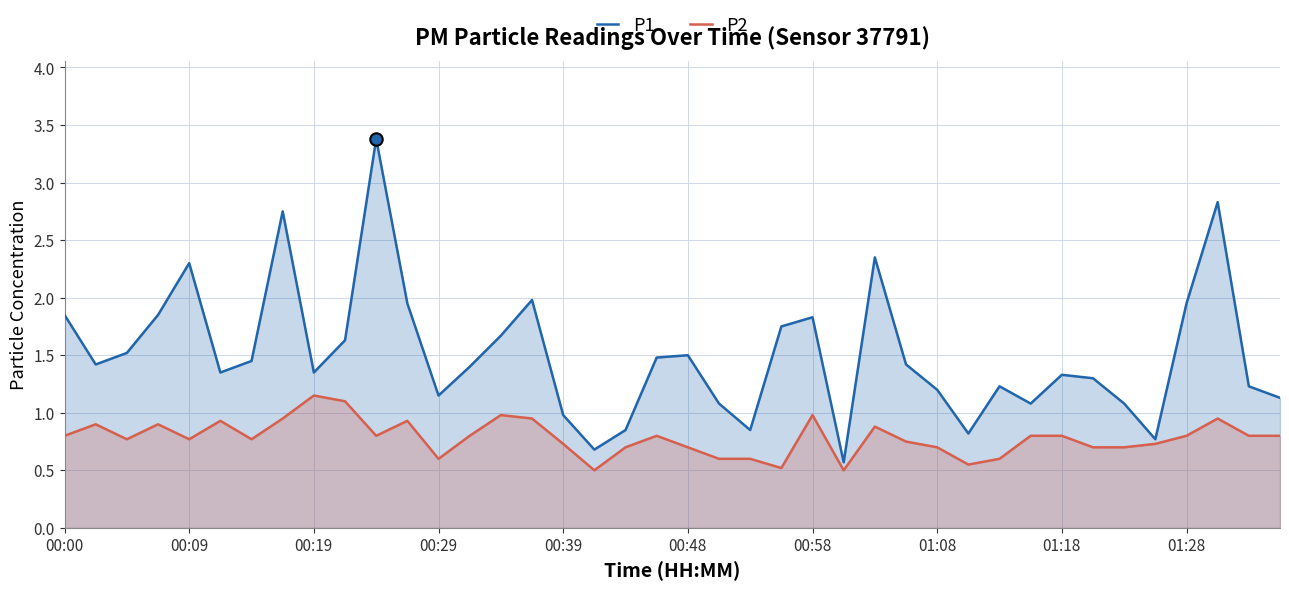

At how many categories does at least one series exceed 2?

5